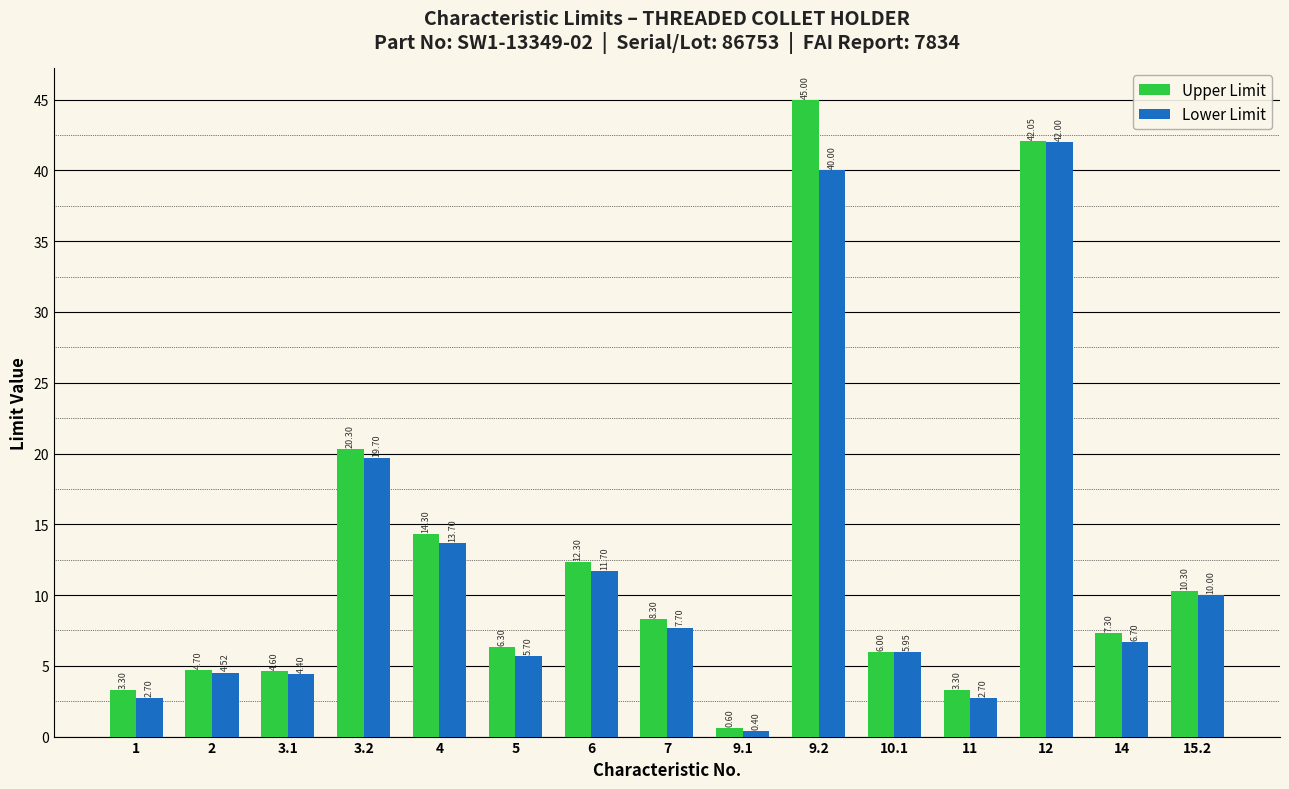

What is the total value across all series at 15.2?

20.3